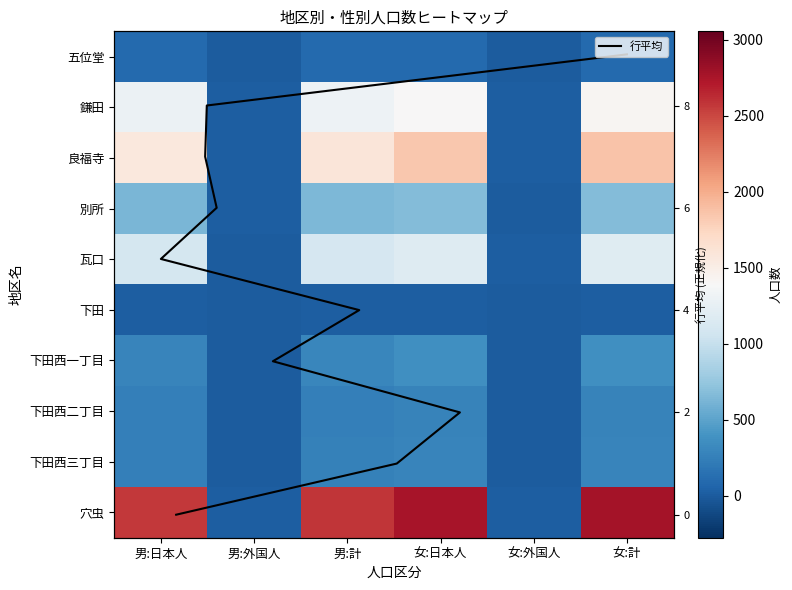

Which category has the highest value across all series?

女:計